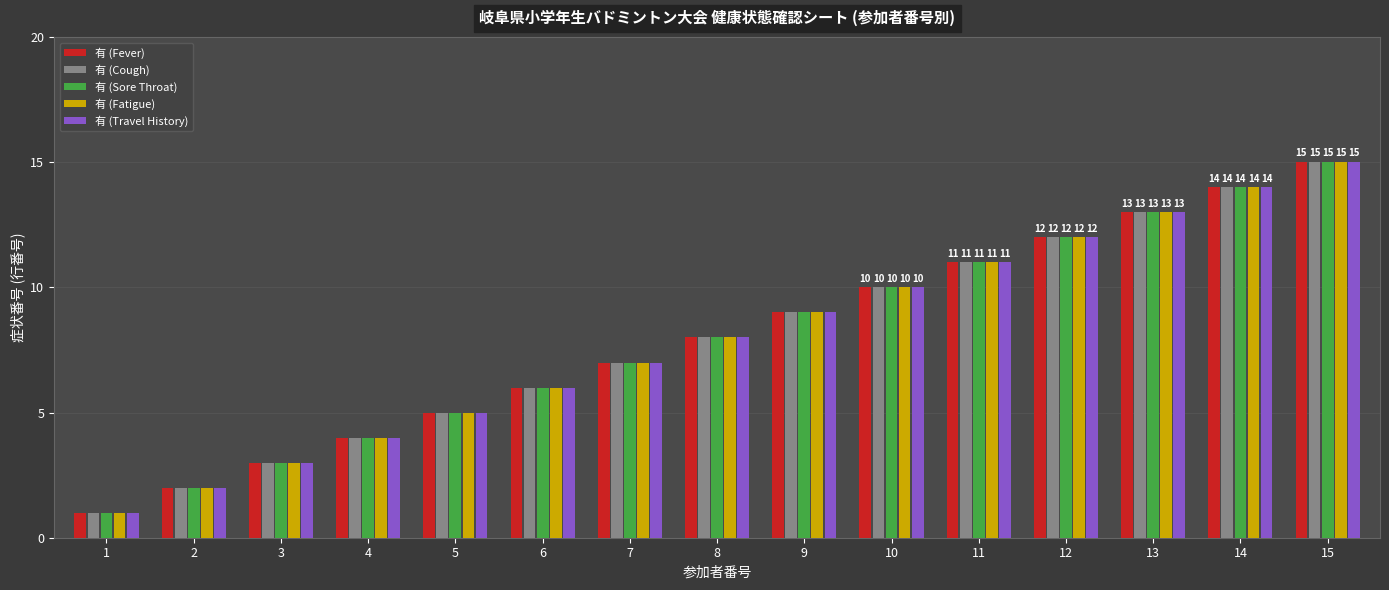

List the labels in order of 有 (Cough) value, largest first.

15, 14, 13, 12, 11, 10, 9, 8, 7, 6, 5, 4, 3, 2, 1